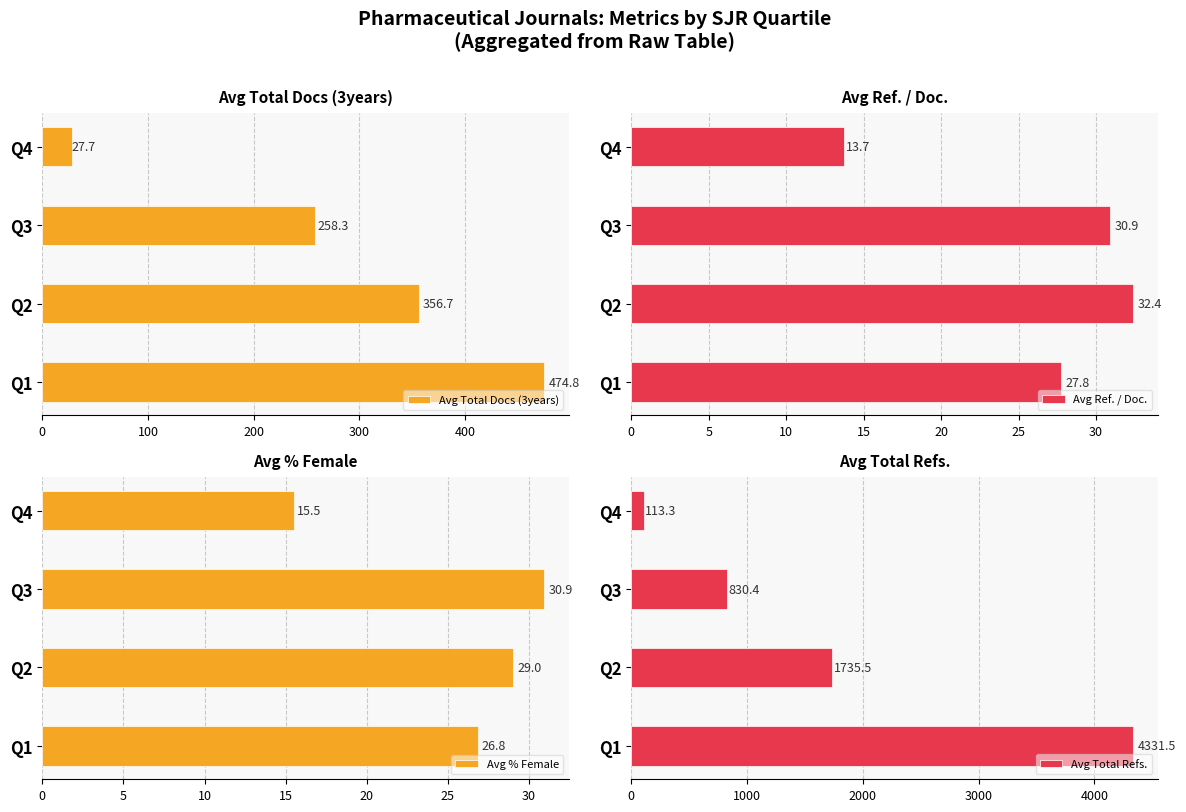

Reading right to left, what are all the values shown in this chart?

Avg Total Docs (3years): 27.7	258.3	356.7	474.8
Avg Ref. / Doc.: 13.7	30.9	32.4	27.8
Avg % Female: 15.5	30.9	29.0	26.8
Avg Total Refs.: 113.3	830.4	1735.5	4331.5